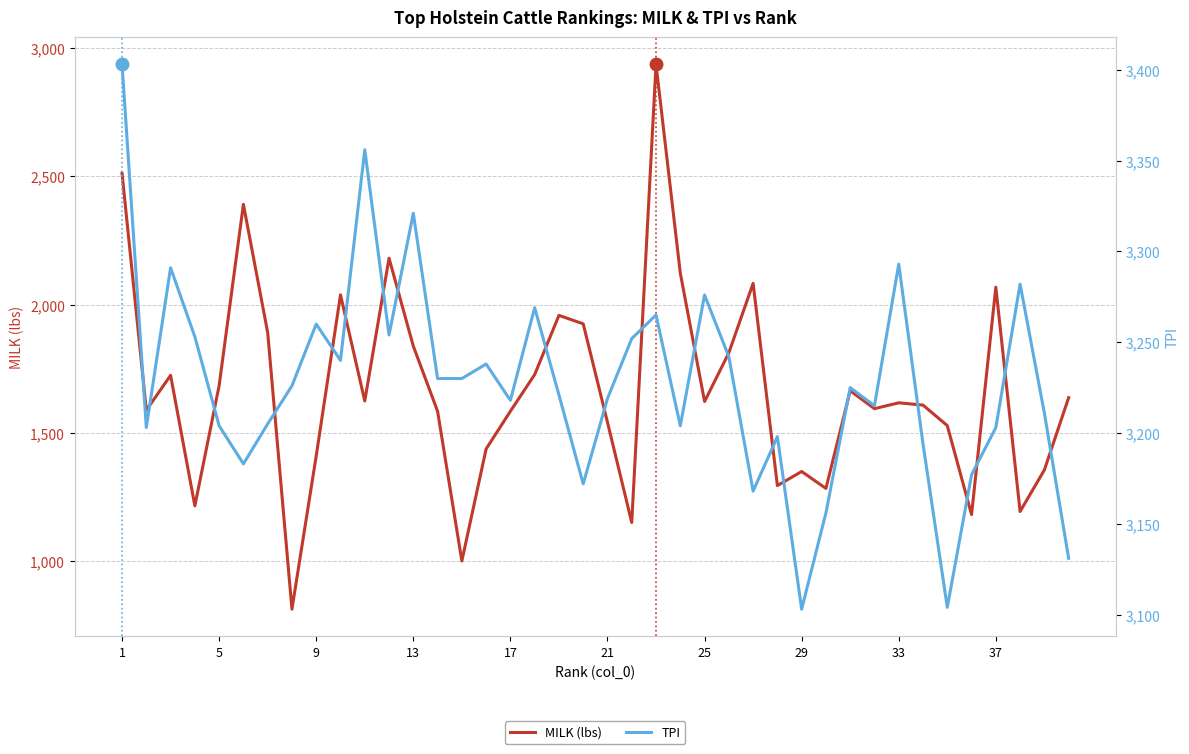

Rank the series by their average value, from lowest to highest.

MILK (lbs), TPI